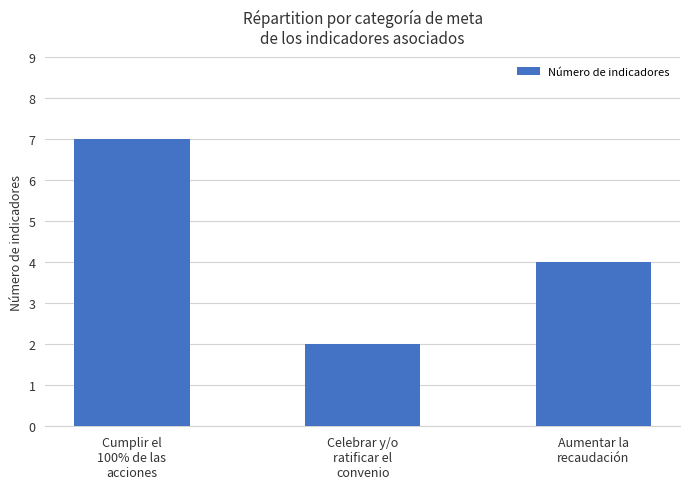

What is the change in value from Cumplir el
100% de las
acciones to Celebrar y/o
ratificar el
convenio?

-5